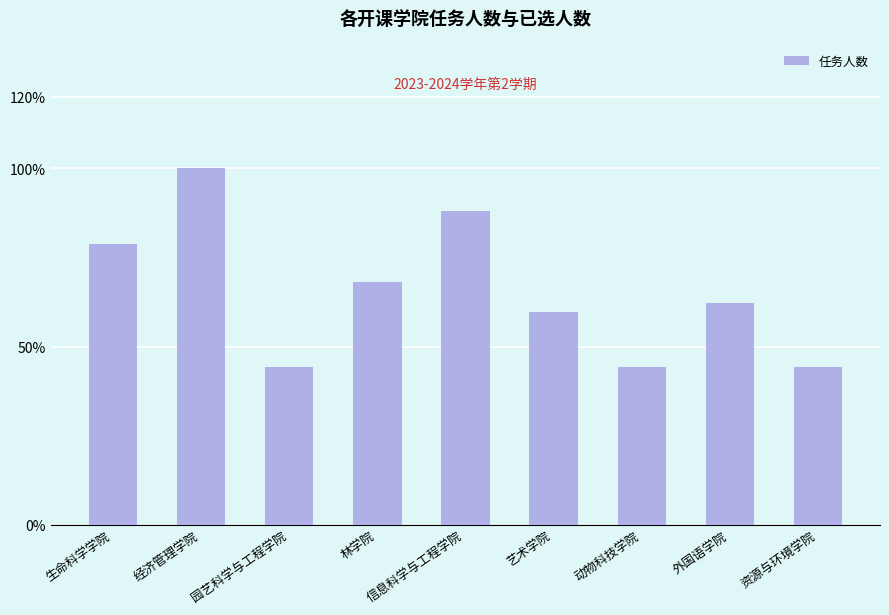

What is the change in value from 艺术学院 to 动物科技学院?

-68